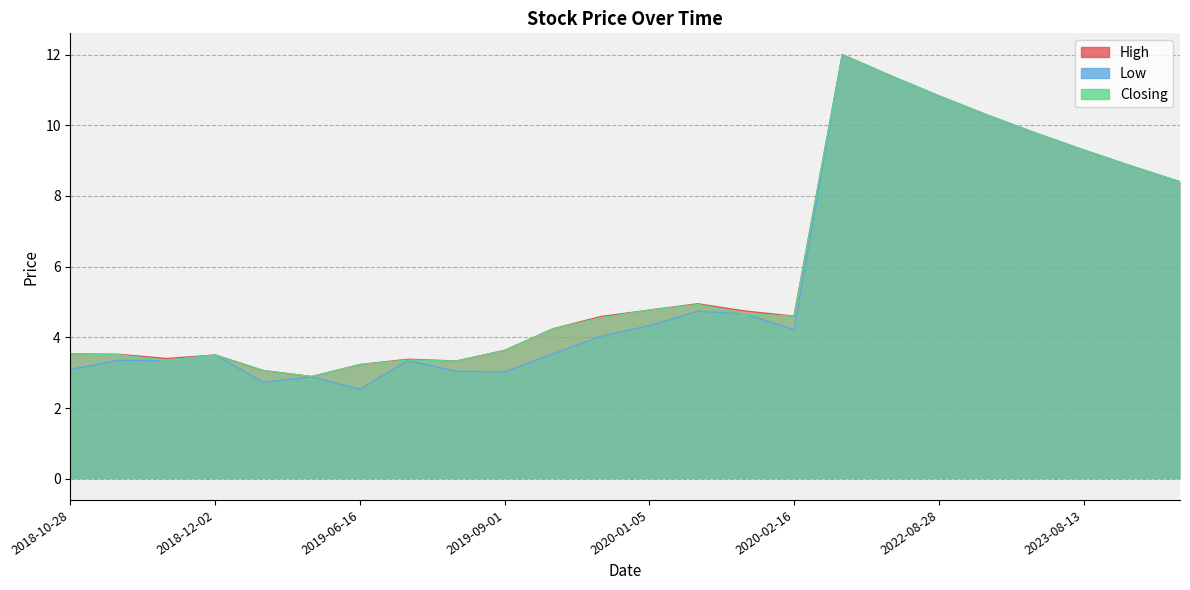

Rank the categories by Closing value from highest to lowest.

2021-10-31, 2021-12-05, 2022-08-28, 2022-10-23, 2023-04-16, 2023-08-13, 2024-02-11, 2024-03-17, 2020-01-19, 2020-01-05, 2020-02-09, 2020-02-16, 2019-11-24, 2019-11-17, 2019-09-01, 2018-10-28, 2018-11-04, 2018-12-02, 2019-06-23, 2018-11-25, 2019-08-01, 2019-06-16, 2019-03-03, 2019-03-24